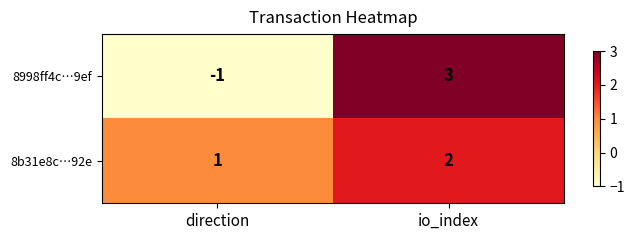

At which category does the chart reach its peak across all series?

io_index